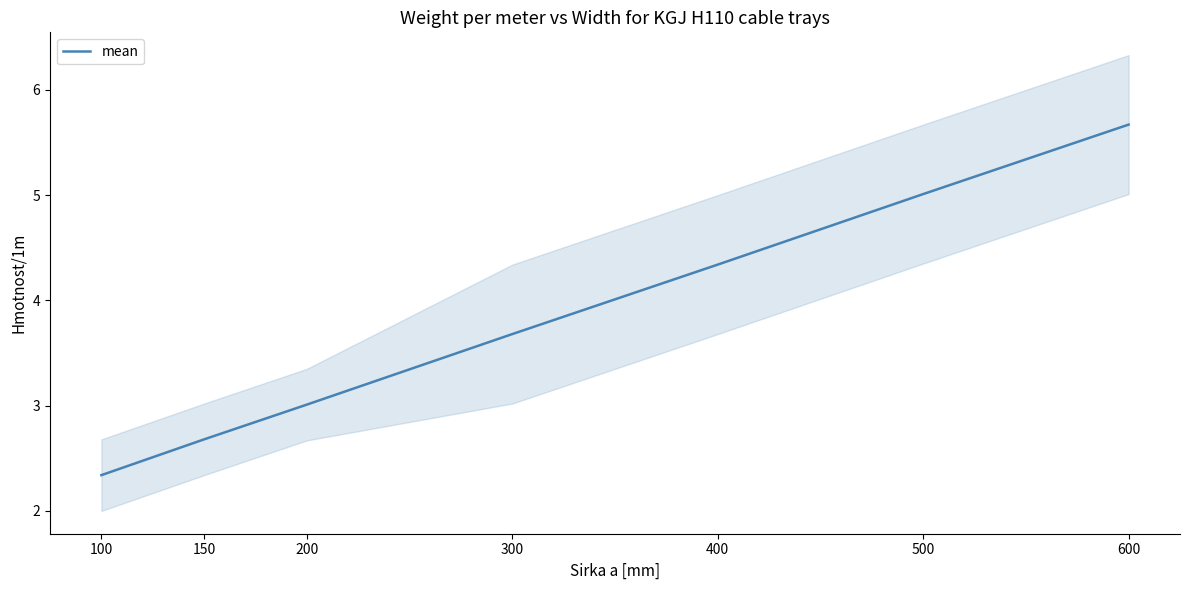

Rank the categories by value from highest to lowest.

600, 500, 400, 300, 200, 150, 100